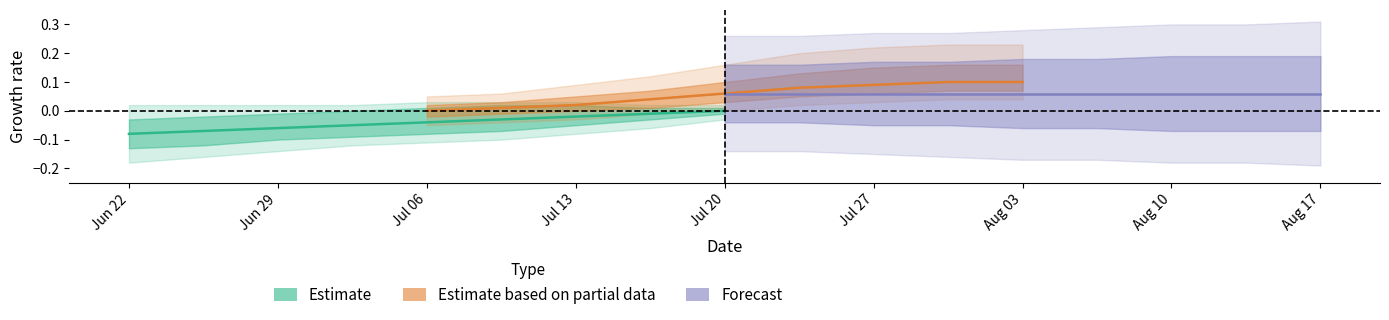

What is the difference between the highest and lowest values at Jun 29?

0.1